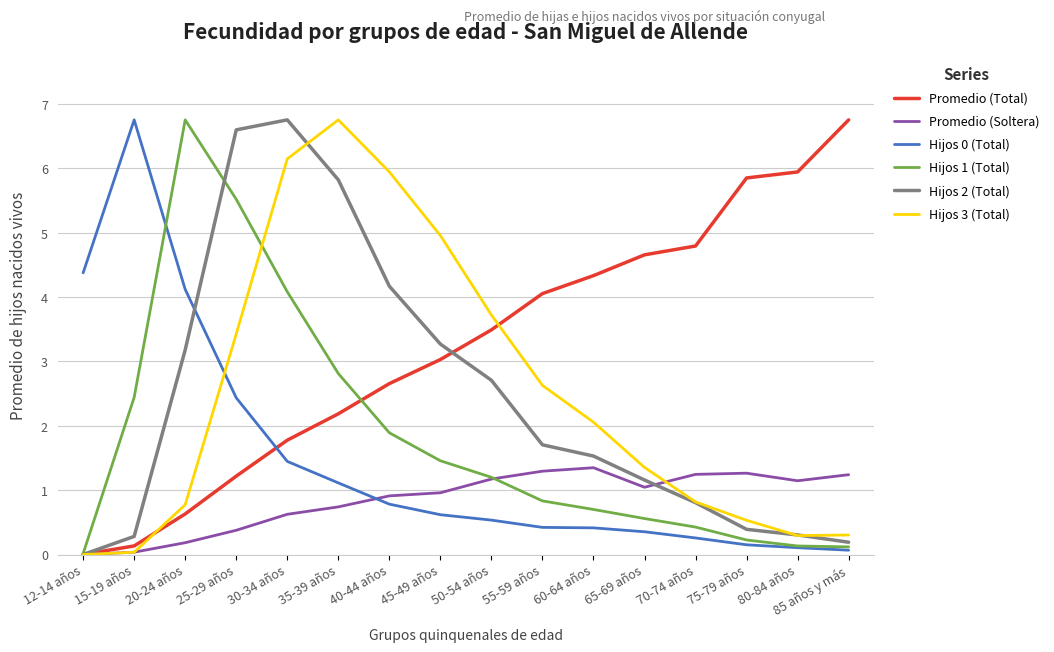

How many values in the Hijos 1 (Total) series are below 1?

8